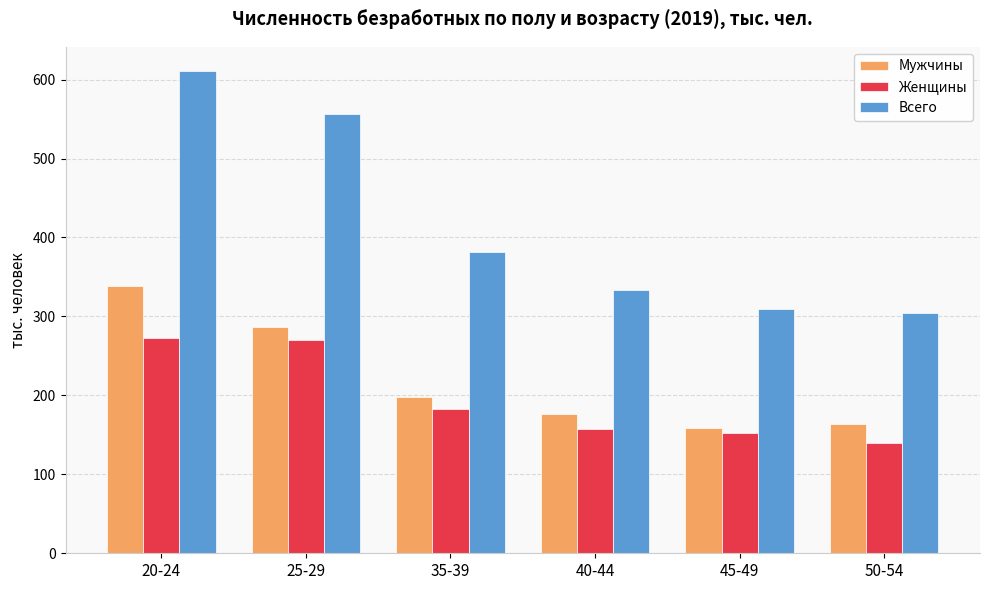

At which label is Мужчины closest to 248?

25-29